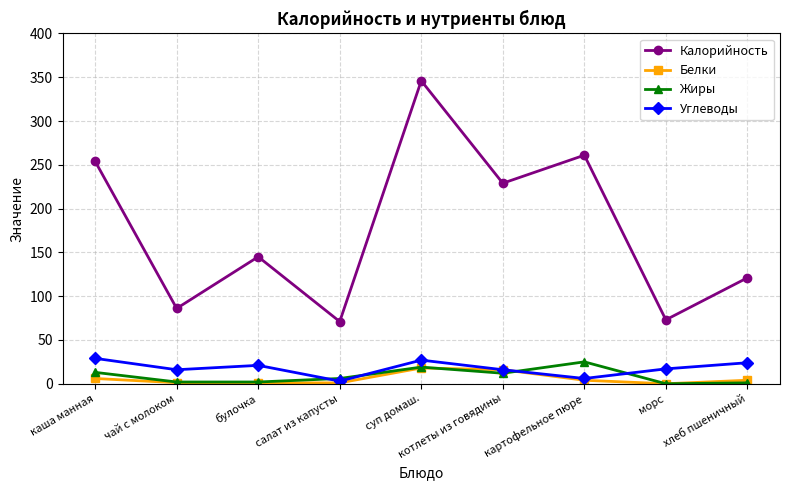

What is the label of the 9th point from the left?

хлеб пшеничный